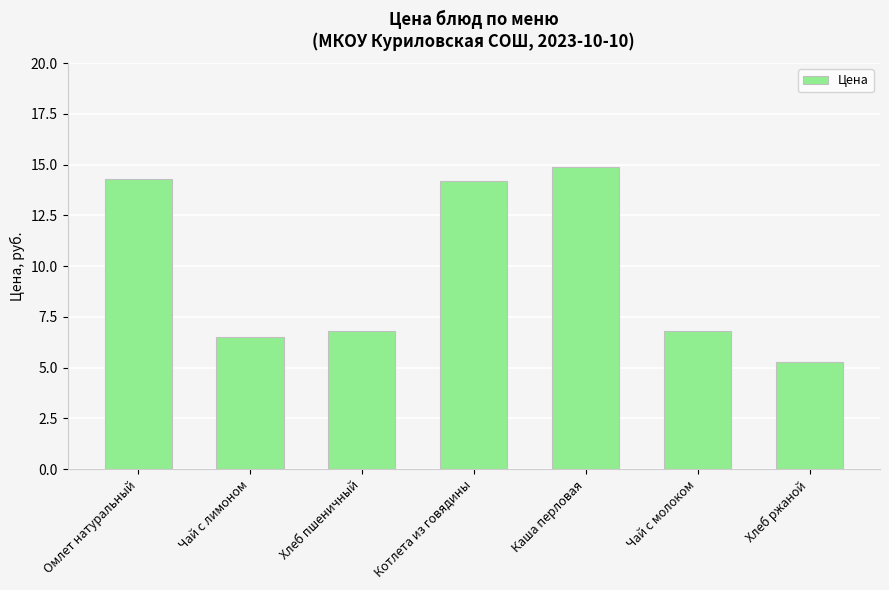

Does the chart contain stacked bars?

No